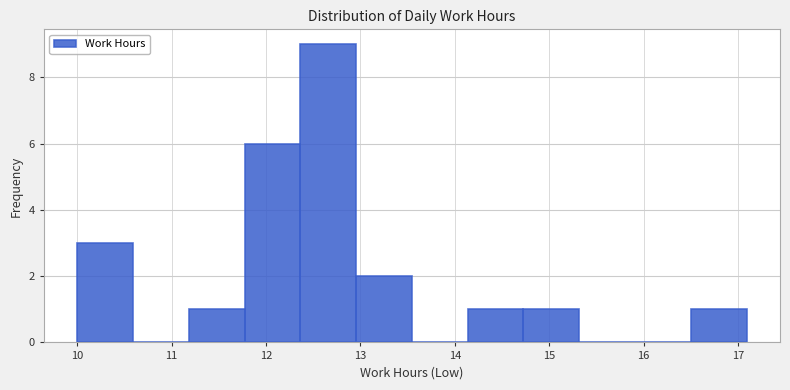

Reading left to right, list every bar in this chart as the range it spans on the x-axis followed by its height. Neither the bar edges nor the heights are printed on the chart, so give them approximately, as read against the axes.

10.0 to 10.6: 3
10.6 to 11.2: 0
11.2 to 11.8: 1
11.8 to 12.4: 6
12.4 to 13.0: 9
13.0 to 13.5: 2
13.5 to 14.1: 0
14.1 to 14.7: 1
14.7 to 15.3: 1
15.3 to 15.9: 0
15.9 to 16.5: 0
16.5 to 17.1: 1